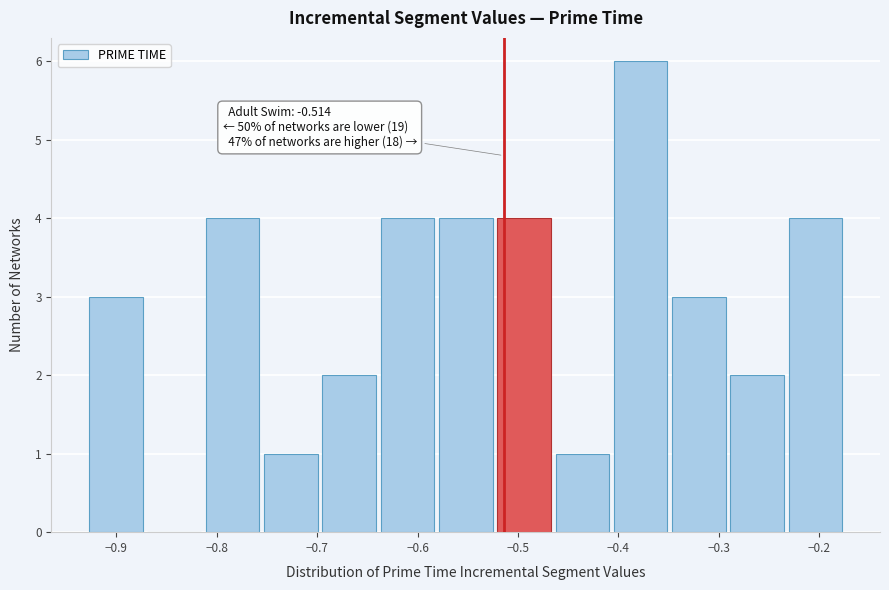

Which range on the x-axis has the tallest bar?

-0.41 to -0.35